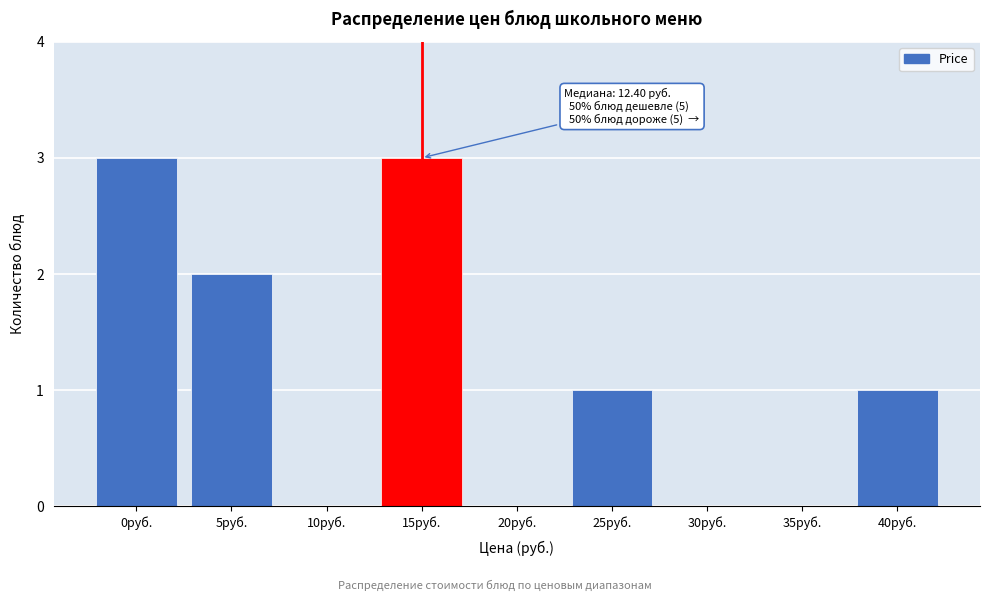

Reading left to right, list all the values displayed in this chart.

0руб.=3	5руб.=2	10руб.=0	15руб.=3	20руб.=0	25руб.=1	30руб.=0	35руб.=0	40руб.=1